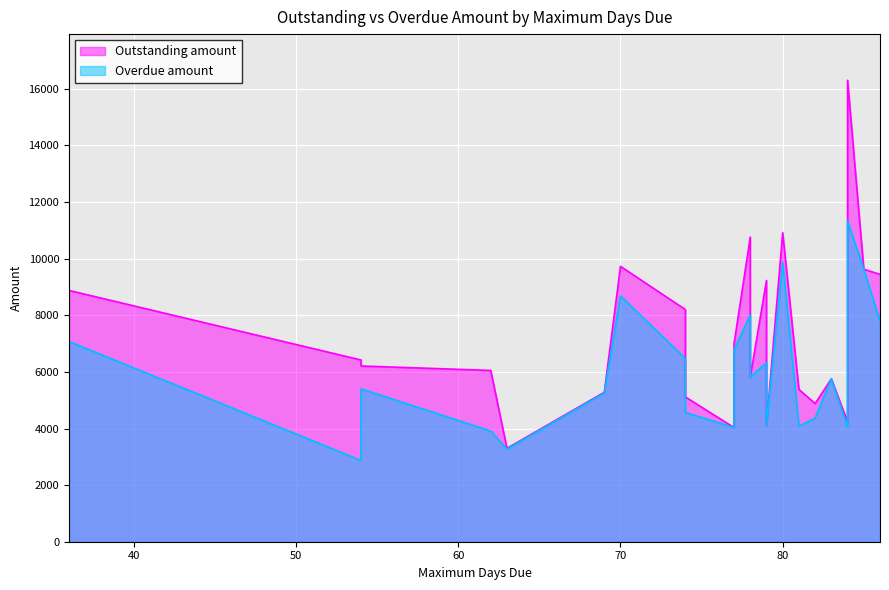

Is it true that Overdue amount equals 1292 at 77?

False